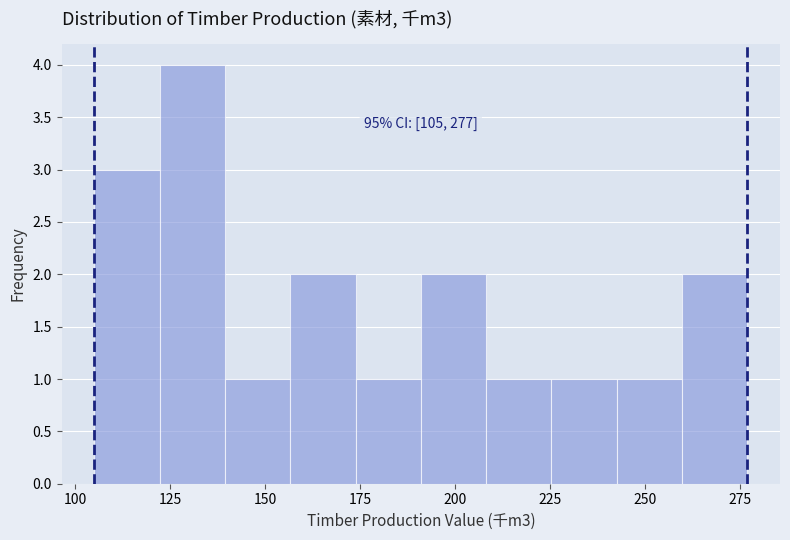

Read against the x-axis, roughly where is the centre of the tallest bar?

130